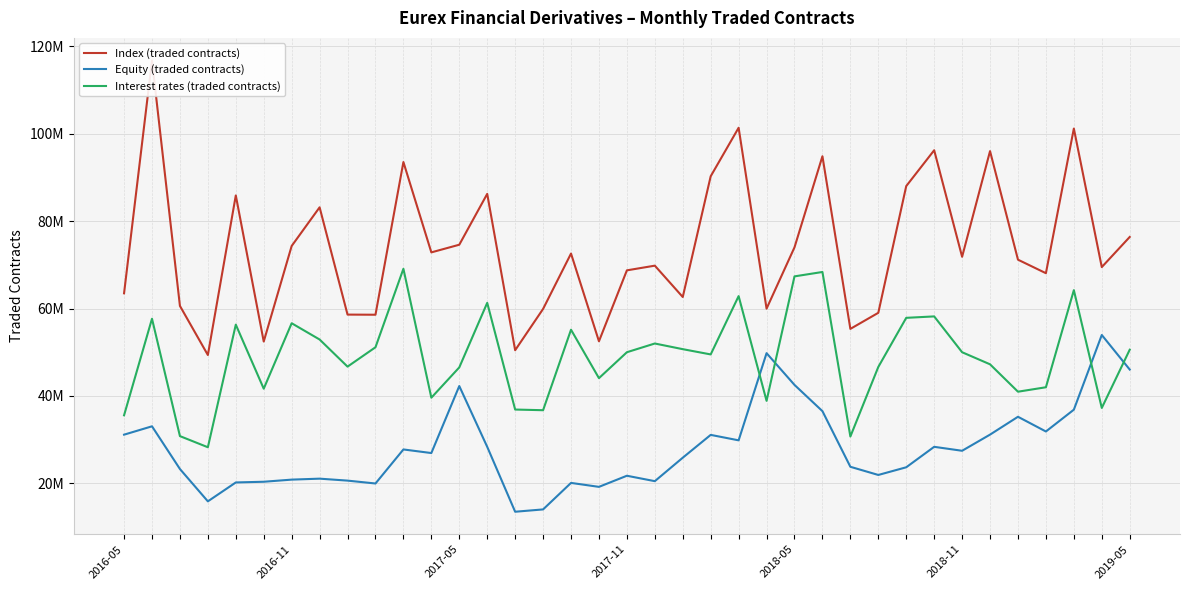

True or false: Index (traded contracts) and Interest rates (traded contracts) cross at least once.

False